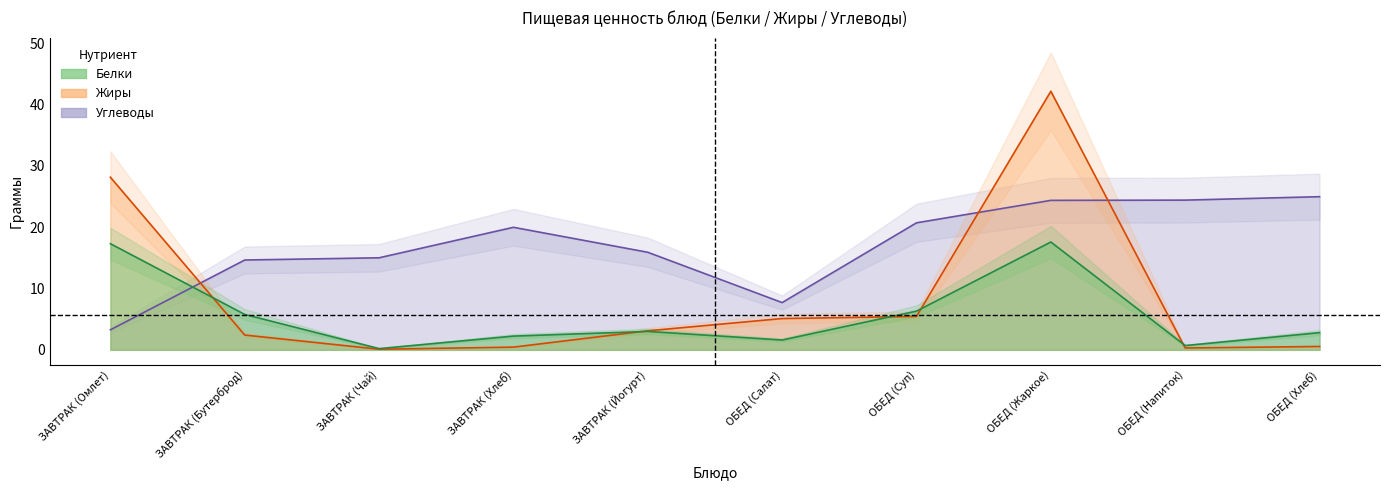

Which series has the largest total across all categories?

Углеводы